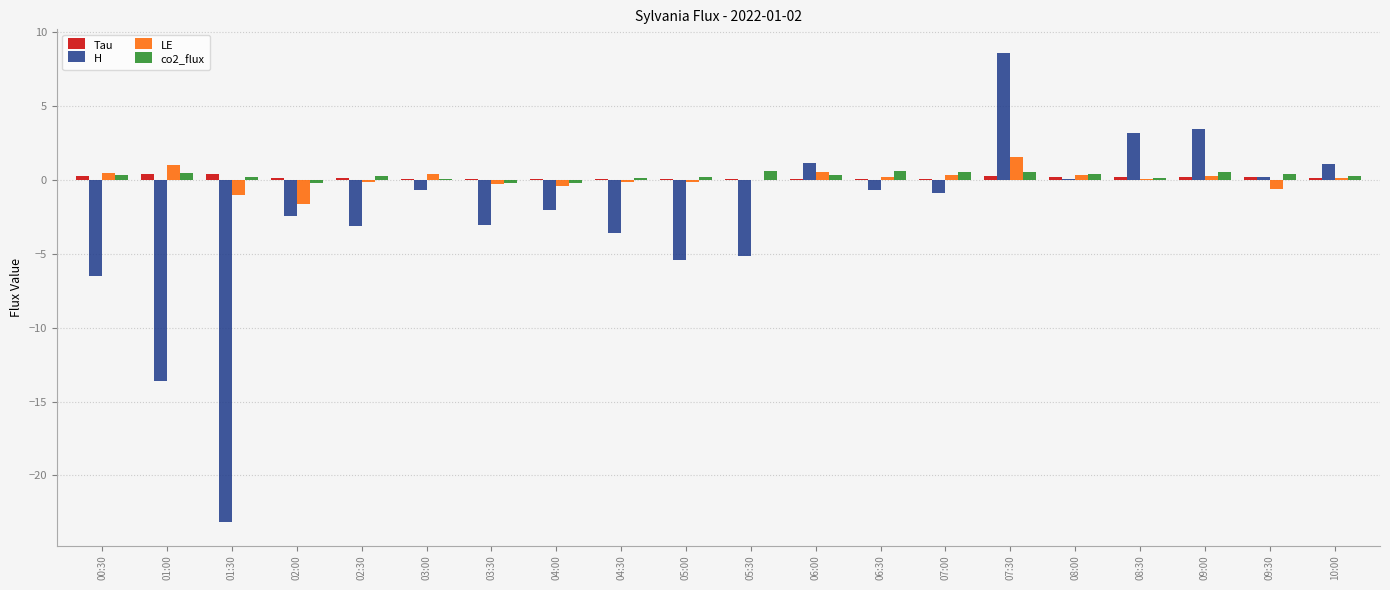

What is the greatest value displayed?

8.6